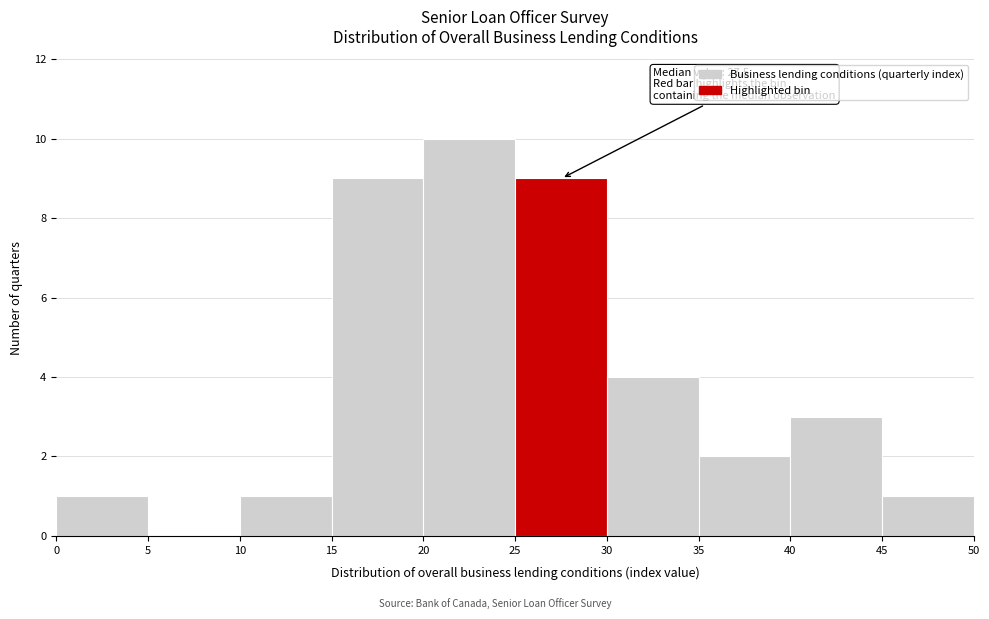

Which range on the x-axis has the tallest bar?

20 to 25